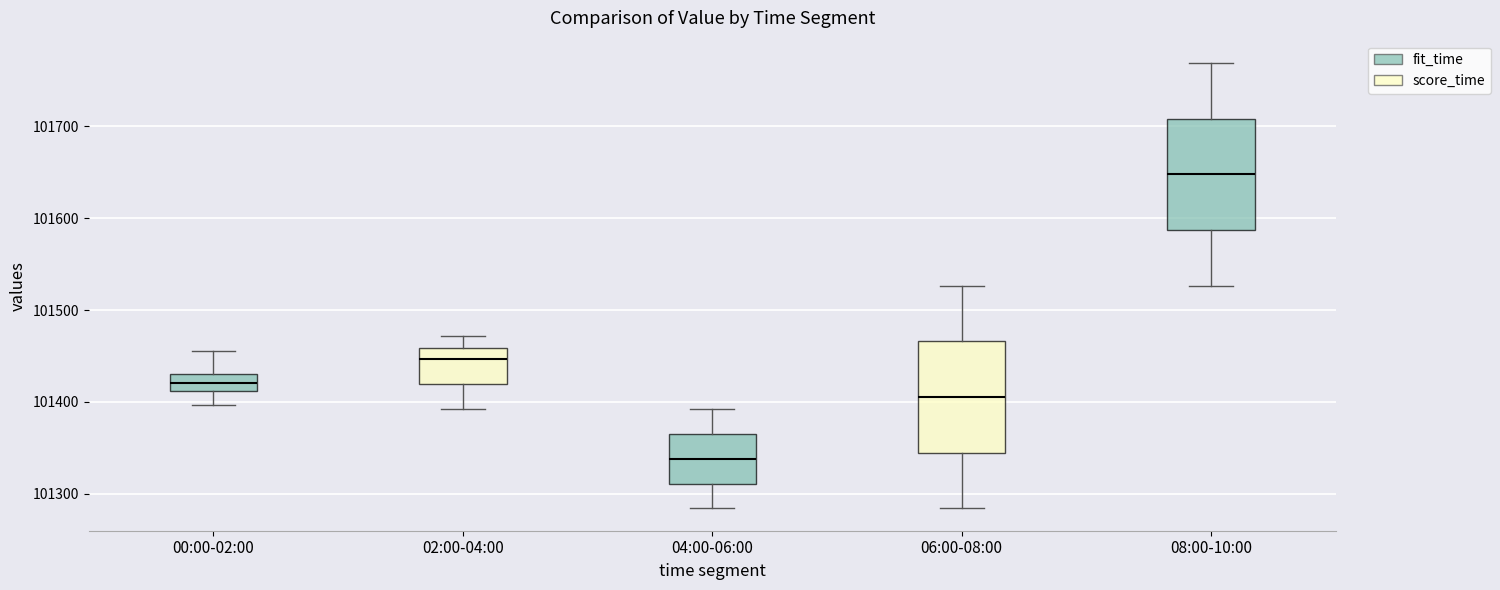

Where does the upper whisker of the box for 08:00-10:00 end on the y-axis? The values are not printed on the chart, so give them approximately, as read against the axis.

101770